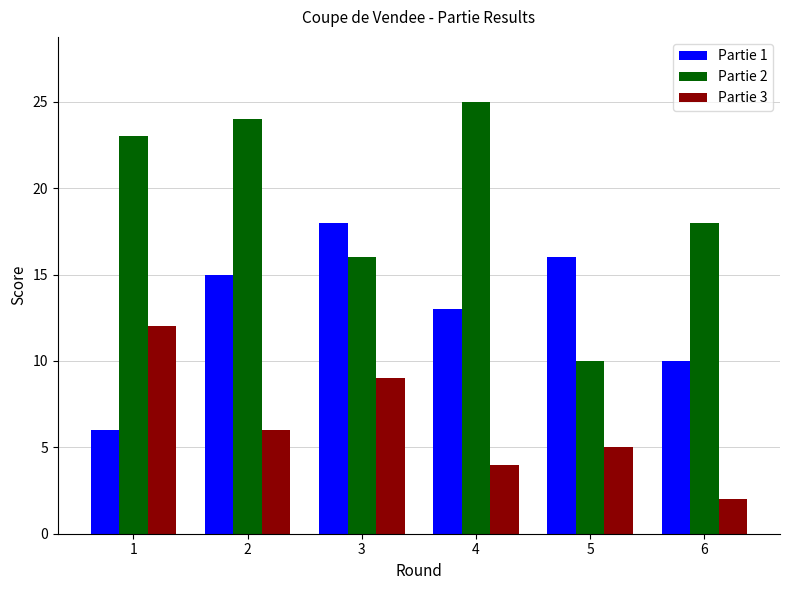

What is the maximum value shown in the chart?

25